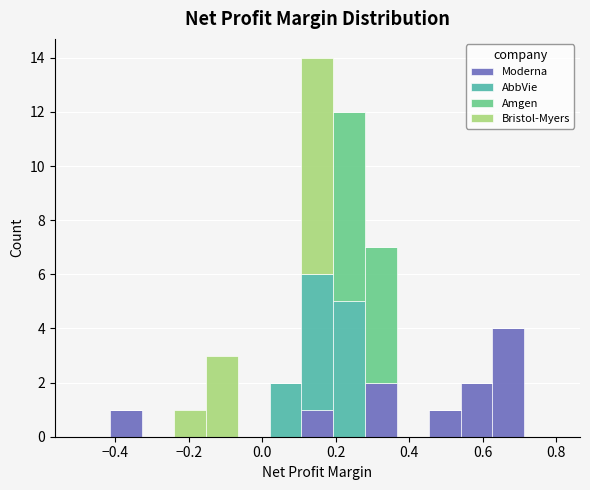

Which range on the x-axis has the tallest stacked bar (by total height)?

0.10 to 0.20